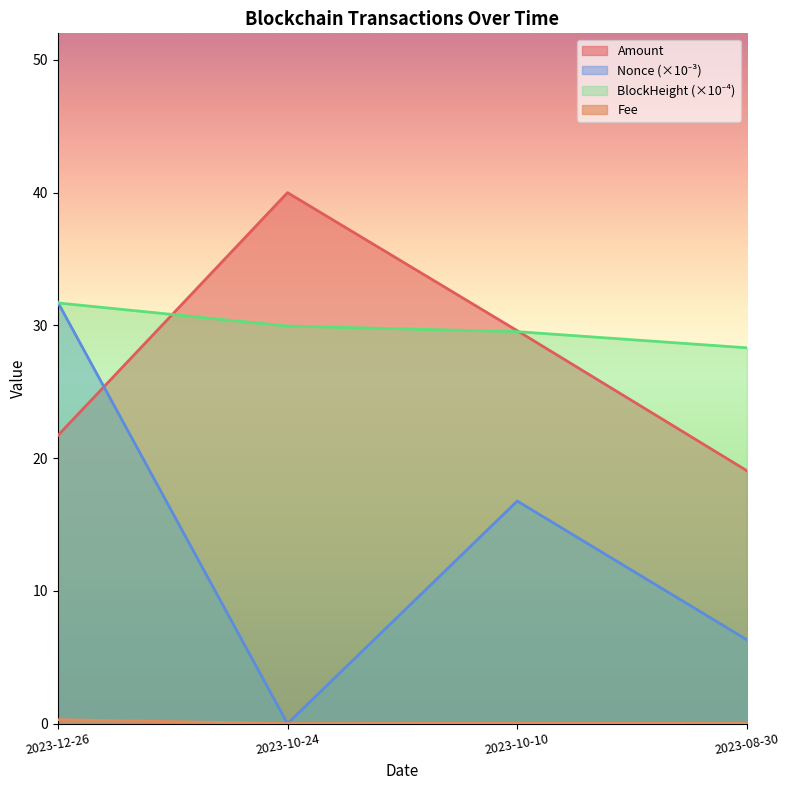

At which label does BlockHeight first exceed 29?

2023-12-26